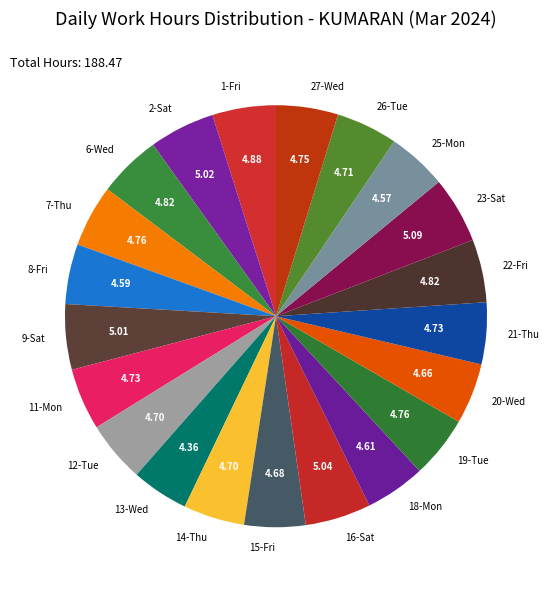

Is the sum of 18-Mon and 8-Fri greater than half?

No